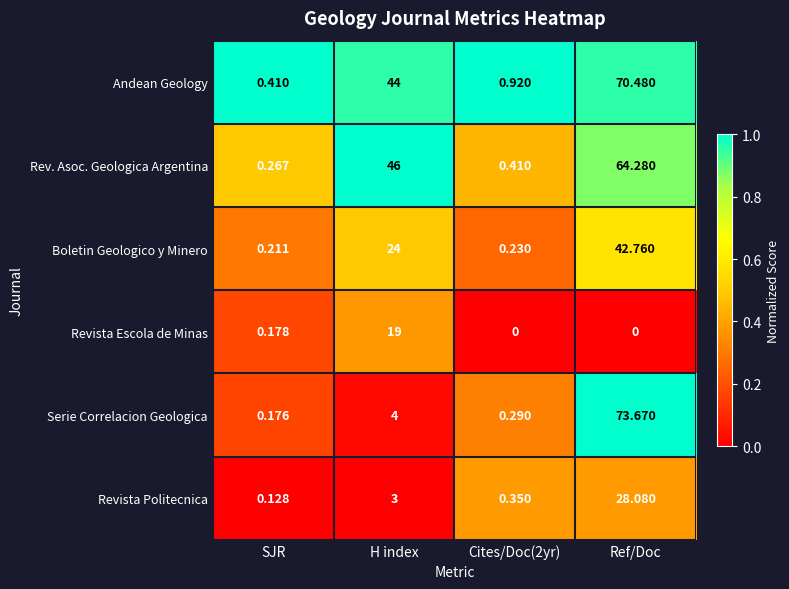

Rank the series at SJR from highest to lowest value.

Andean Geology, Rev. Asoc. Geologica Argentina, Boletin Geologico y Minero, Revista Escola de Minas, Serie Correlacion Geologica, Revista Politecnica